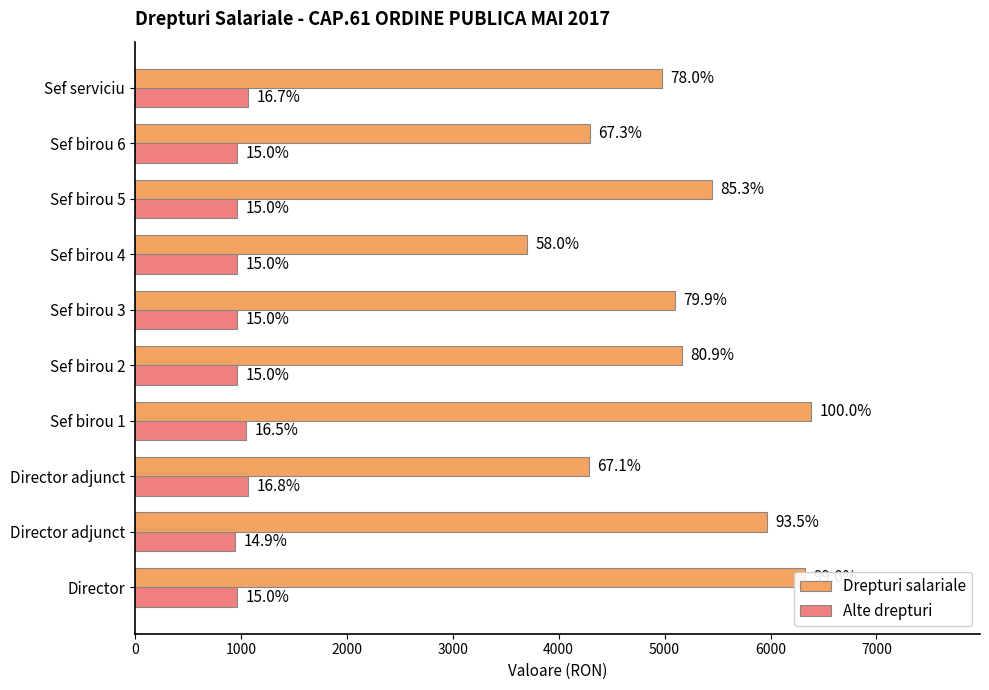

What is the difference between the second highest and second lowest values in the Alte drepturi series?

105